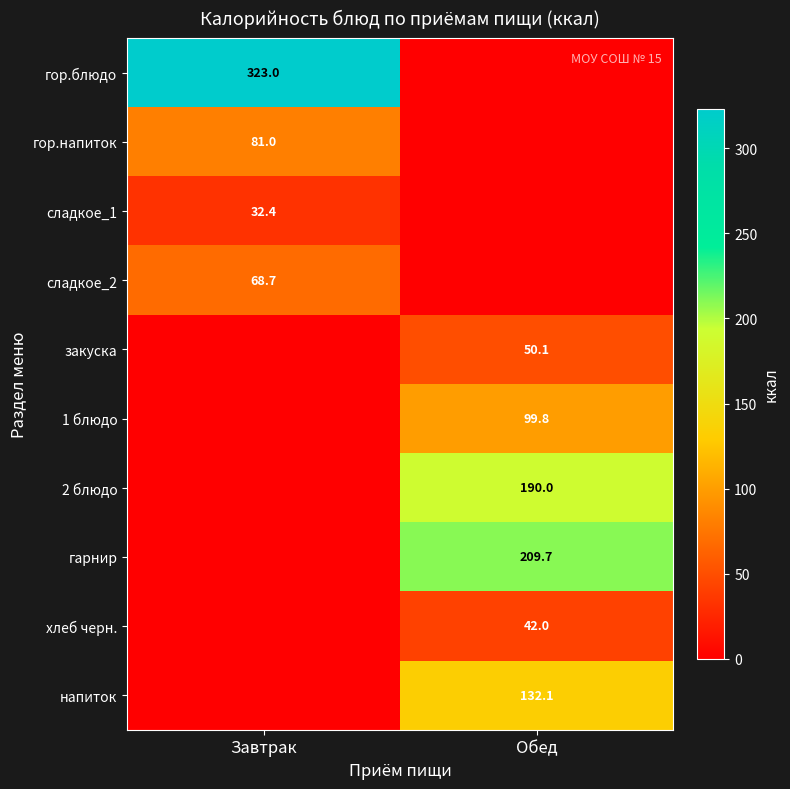

Is it true that напиток equals 132.1 at Обед?

True